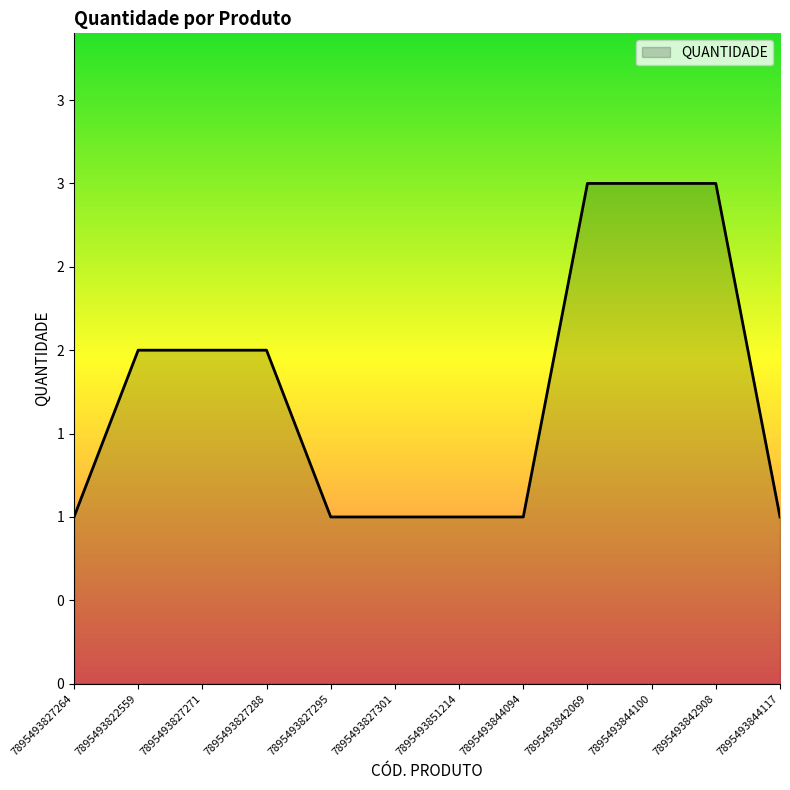

Reading left to right, what are all the values shown in this chart?

7895493827264=1	7895493822559=2	7895493827271=2	7895493827288=2	7895493827295=1	7895493827301=1	7895493851214=1	7895493844094=1	7895493842069=3	7895493844100=3	7895493842908=3	7895493844117=1